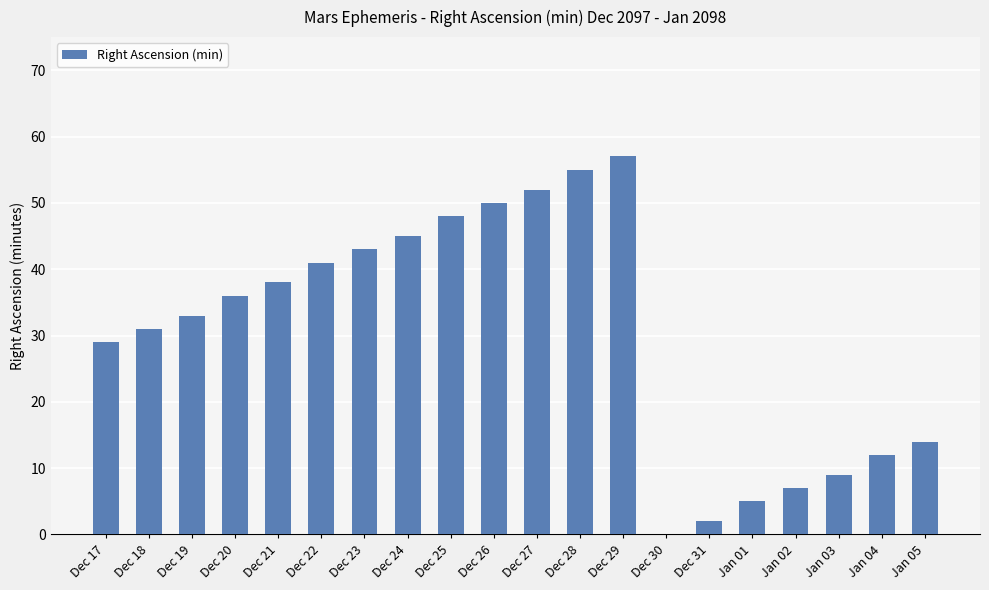

Reading left to right, what are all the values shown in this chart?

29	31	33	36	38	41	43	45	48	50	52	55	57	0	2	5	7	9	12	14